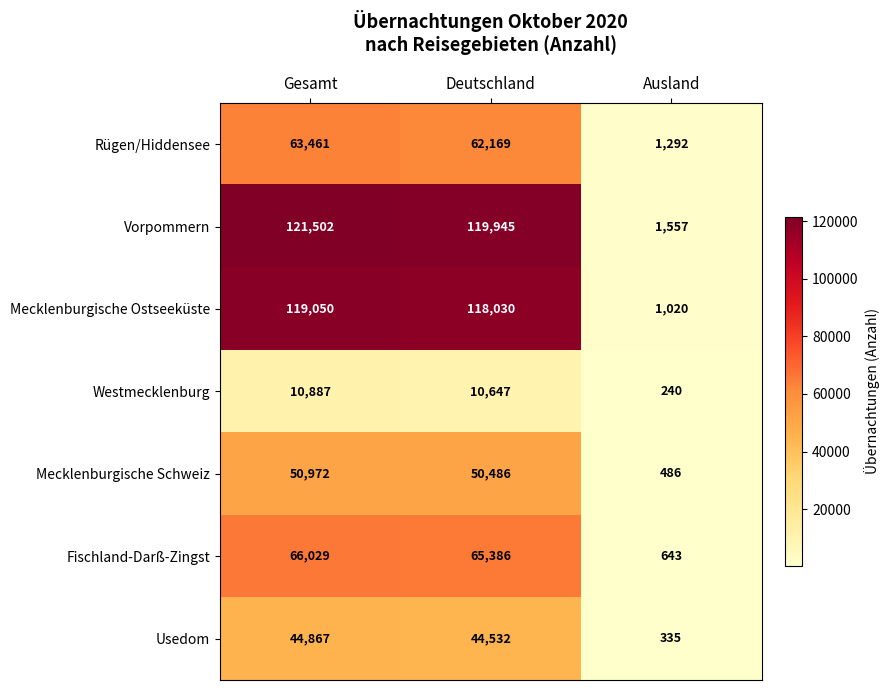

Which category has the highest value across all series?

Gesamt